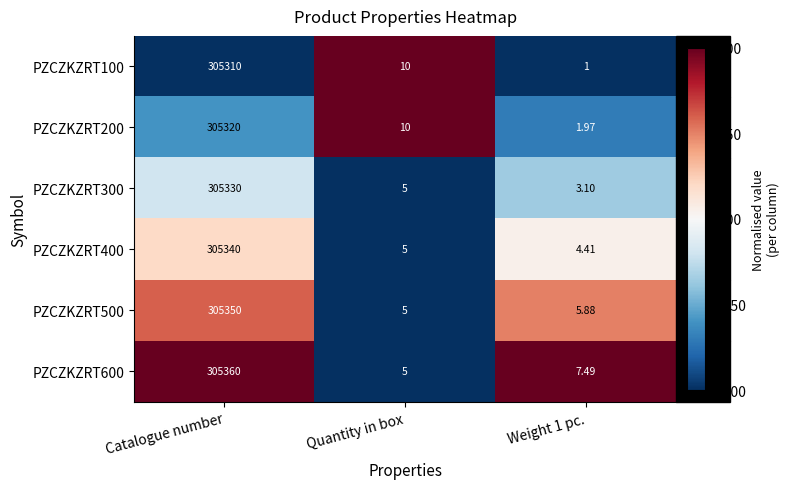

Count the number of data series in this chart.

6